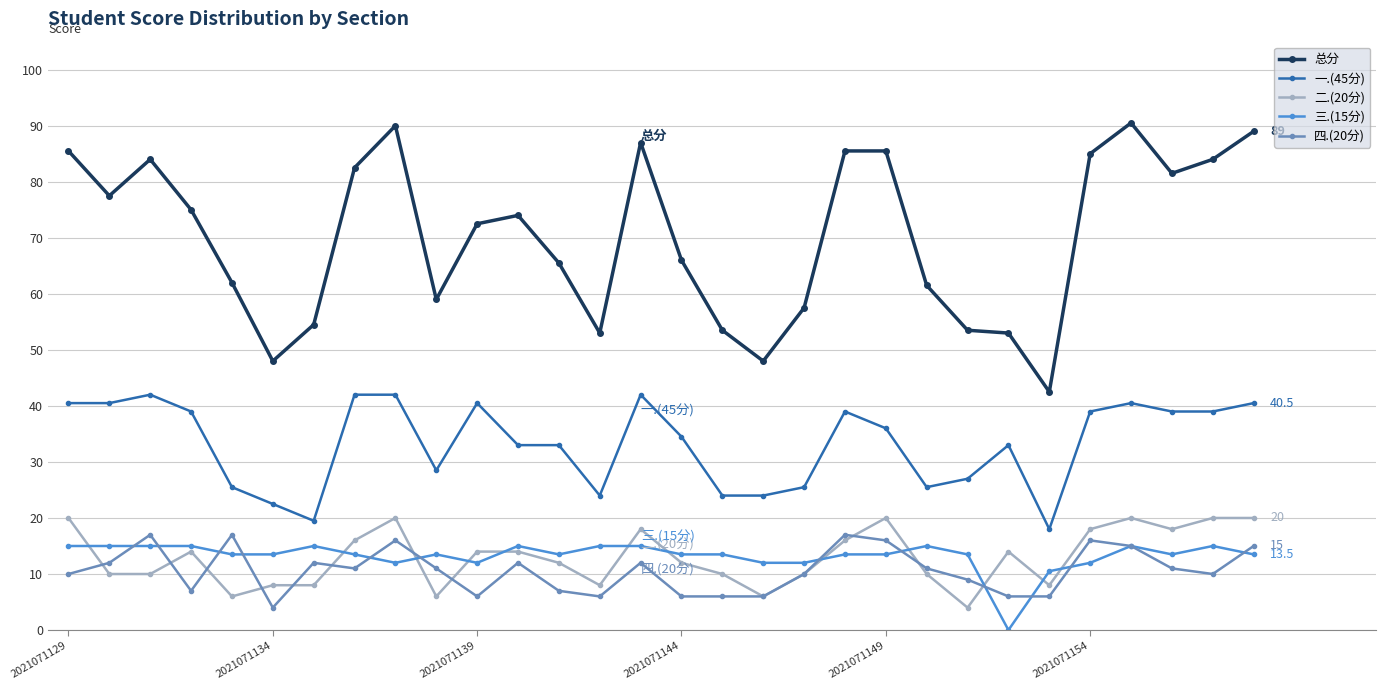

What is the value of the 总分 point at the 19th from the left?

57.5